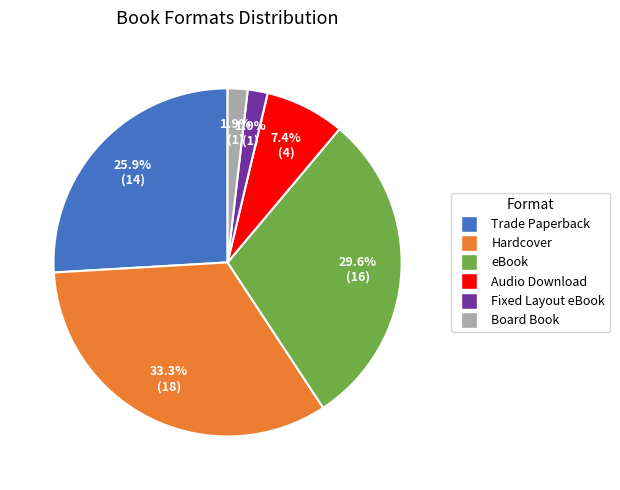

To the nearest percent, what percentage of the pie is Board Book?

2%